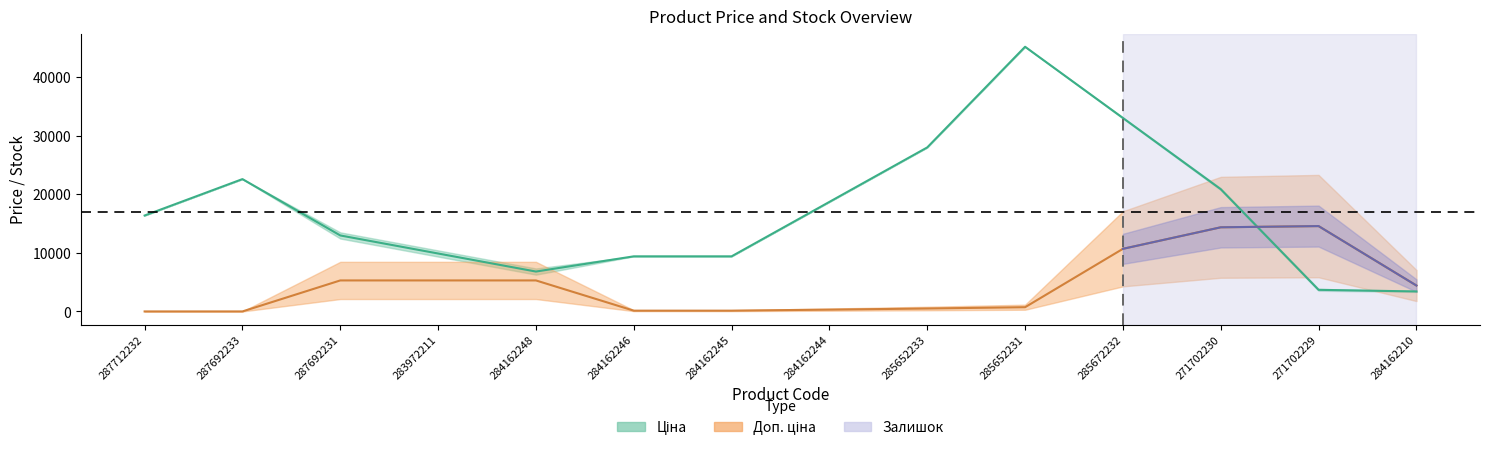

What is the value of the Залишок point at the 9th from the left?

12.0